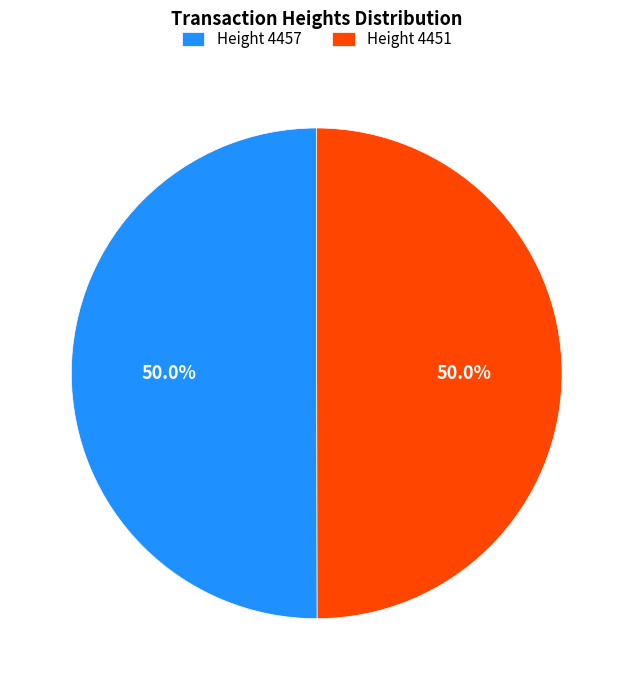

Approximately how many times larger is the value at Height 4457 compared to Height 4451?

1.0